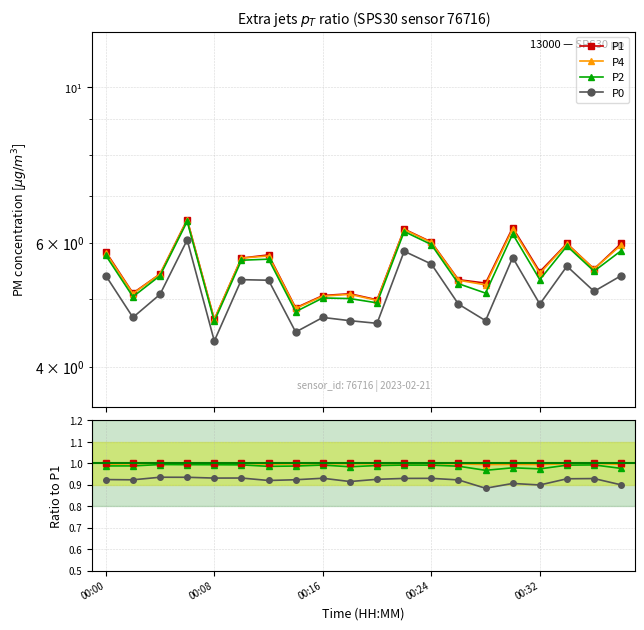

List the series in order of their peak value, lowest first.

P0, P2, P1, P4